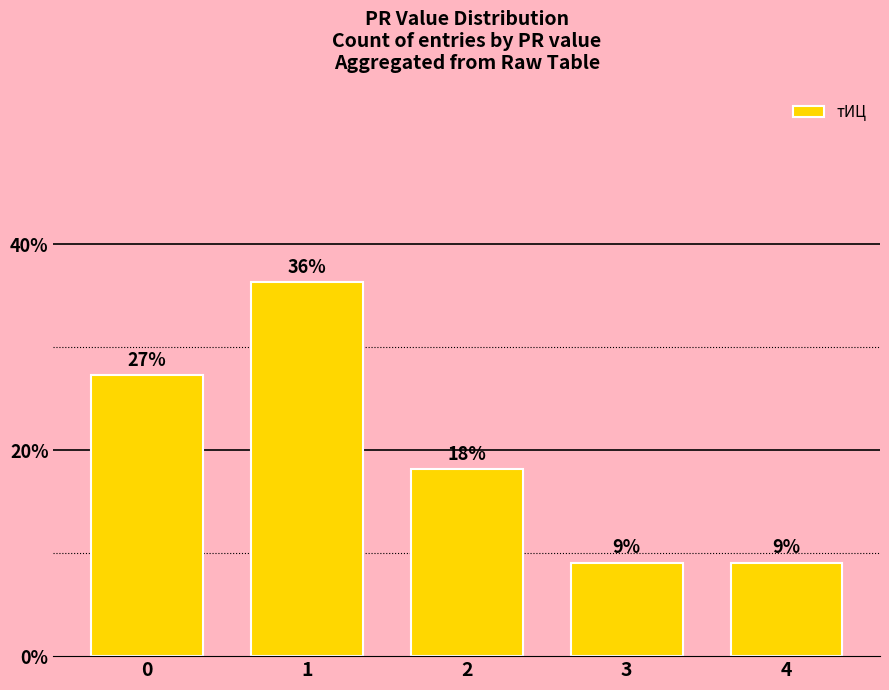

What is the change in value from 1 to 2?

-0.2